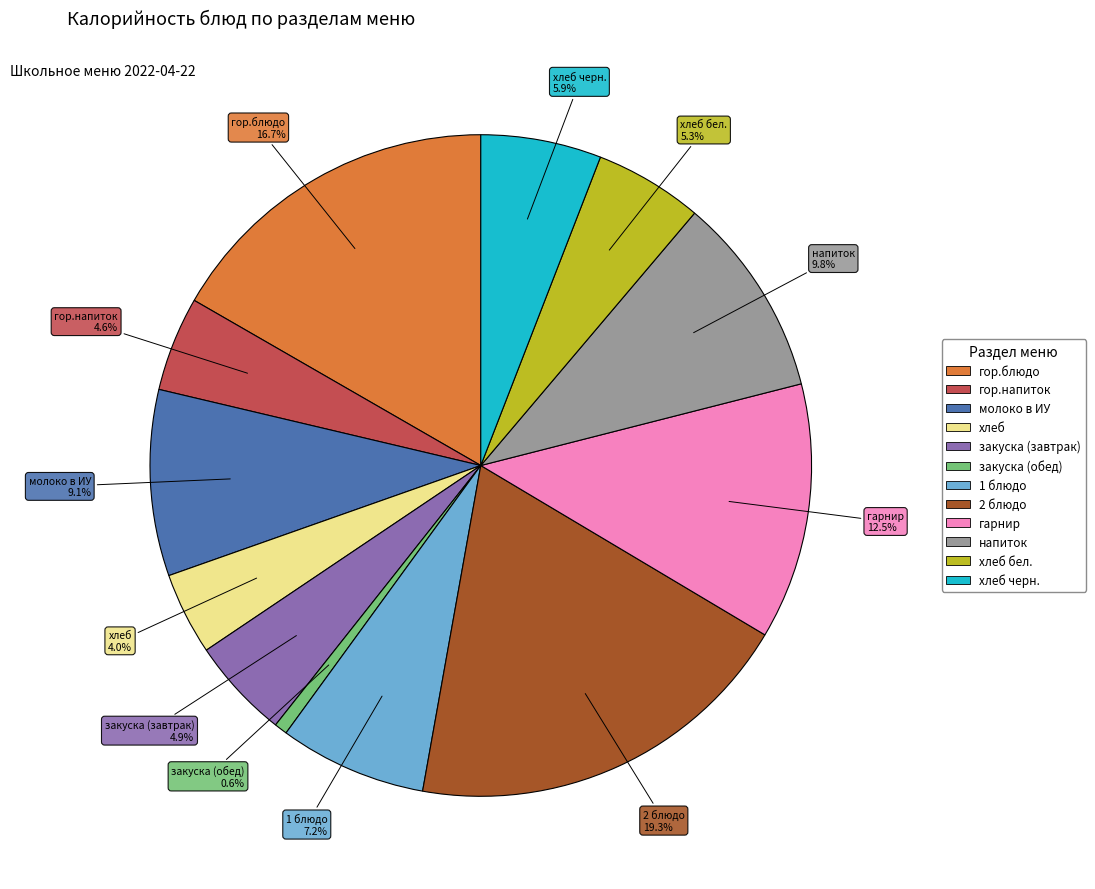

How many slices are in this pie chart?

12